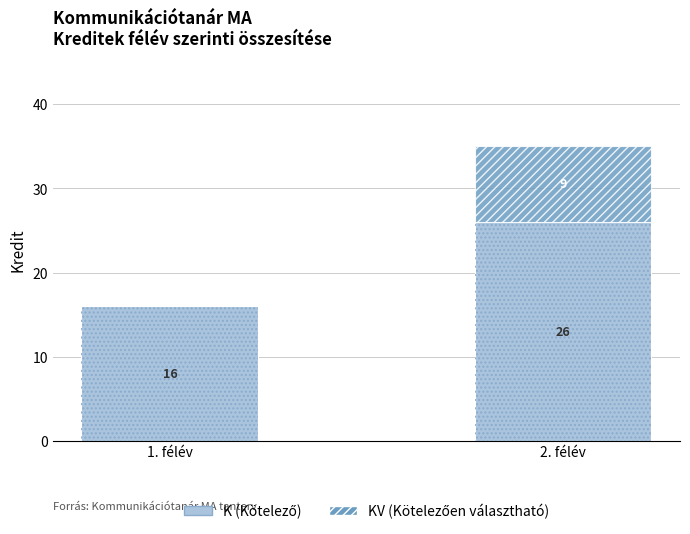

What is the value of the K (Kötelező) bar at the 1st from the left?

16